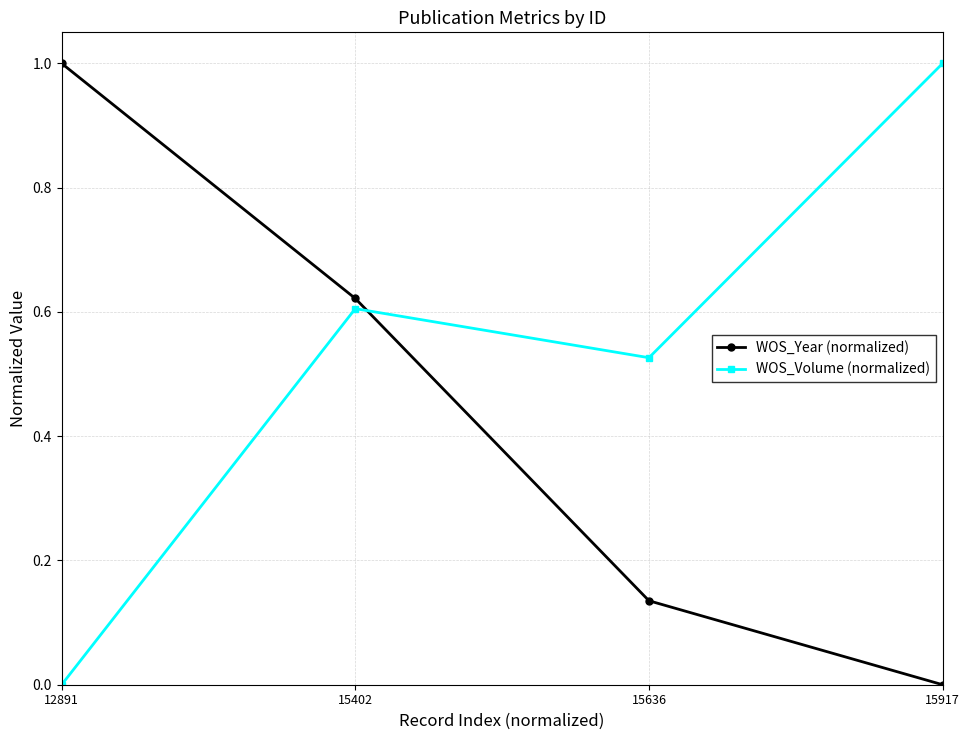

Which series has the largest total across all categories?

WOS_Volume (normalized)